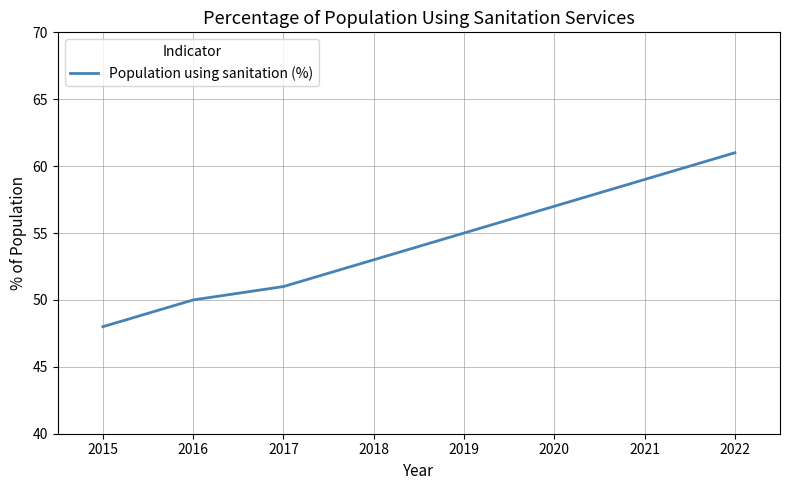

Which category has the highest value across all series?

2022